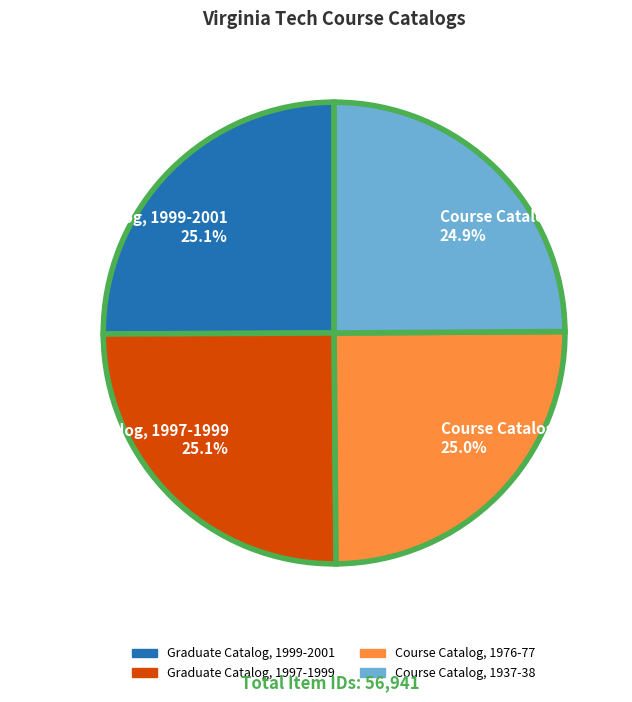

Does Course Catalog, 1937-38 represent more than half of the total?

No